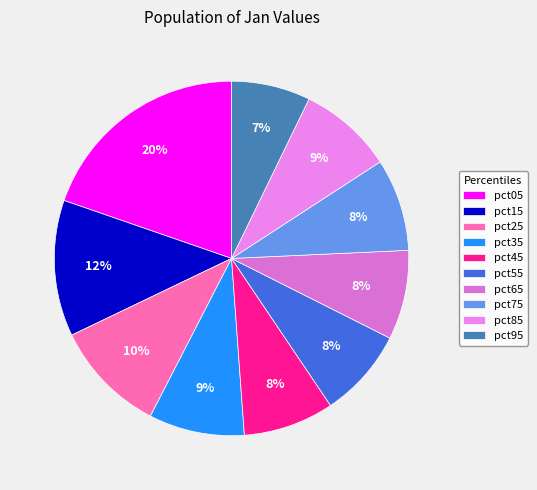

How many slices are in this pie chart?

10